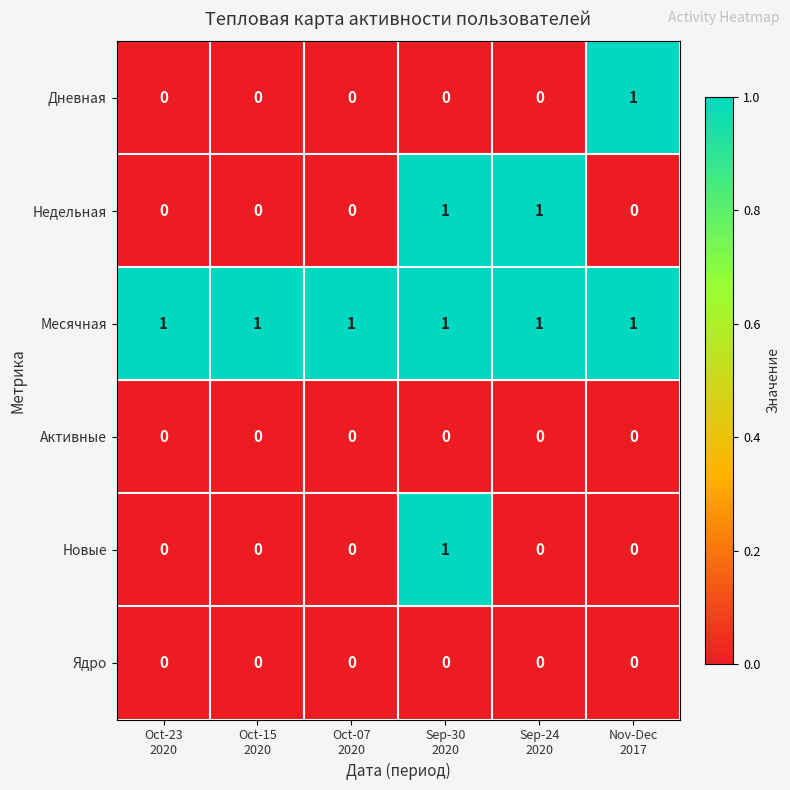

At how many categories does at least one series exceed 0?

6